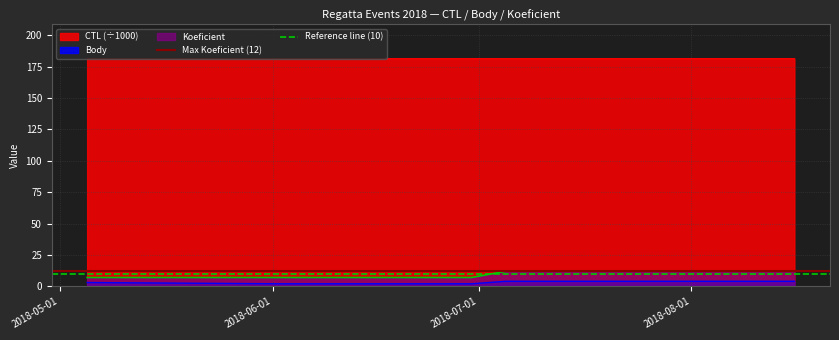

True or false: CTL (÷1000) and Koeficient cross at least once.

False